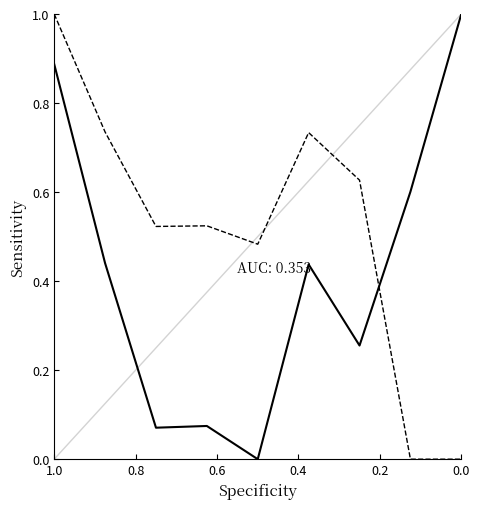

How many lines are shown in the chart?

2